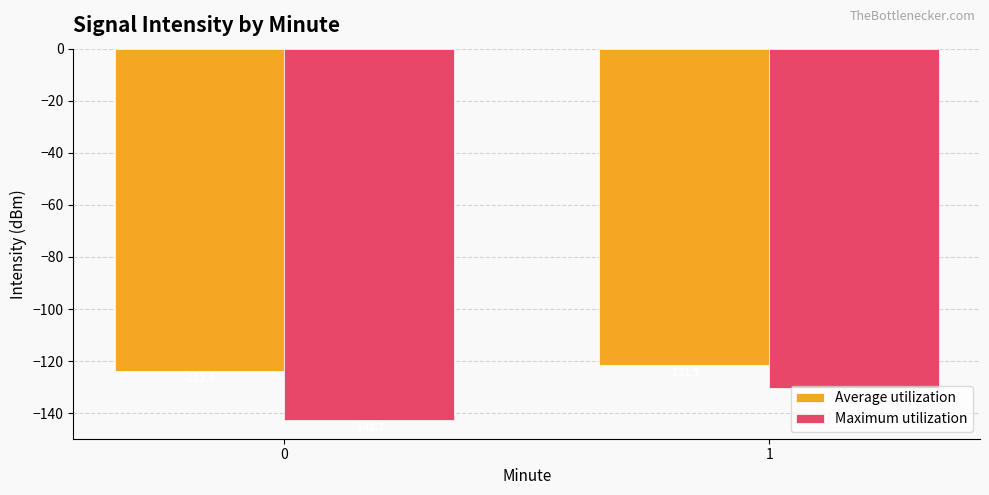

Which label corresponds to the largest value in the chart?

1